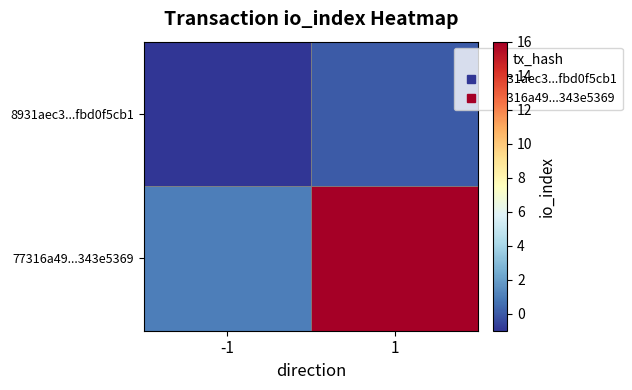

Between 1 and -1, which is larger?

1